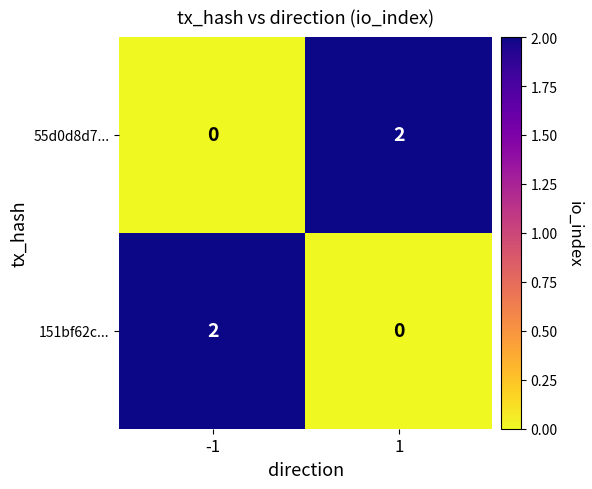

The 151bf62c... series shows 1 at -1. True or false?

False